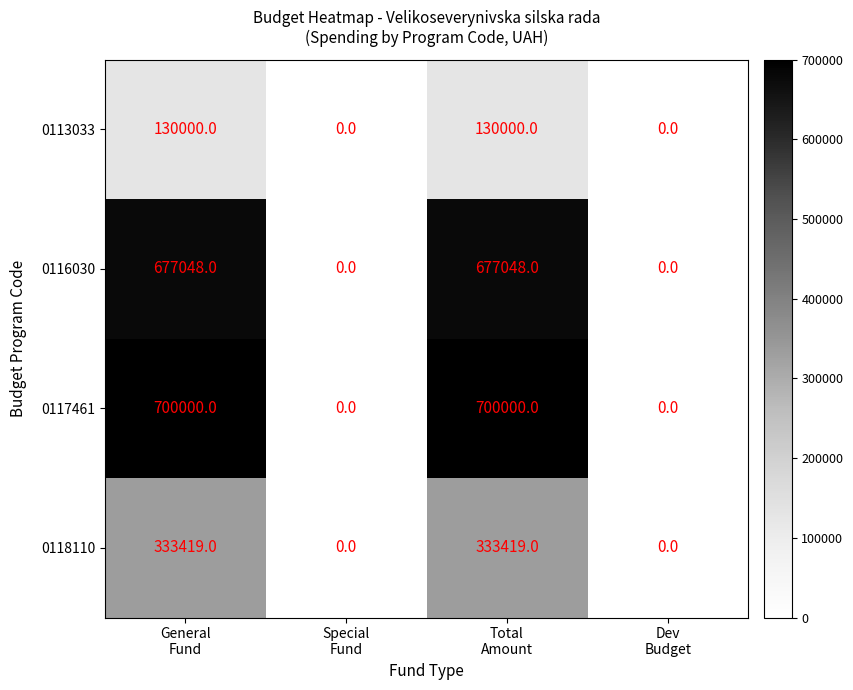

Reading right to left, extract all data points from this chart.

0113033: 0	130000	0	130000
0116030: 0	677048	0	677048
0117461: 0	700000	0	700000
0118110: 0	333419	0	333419